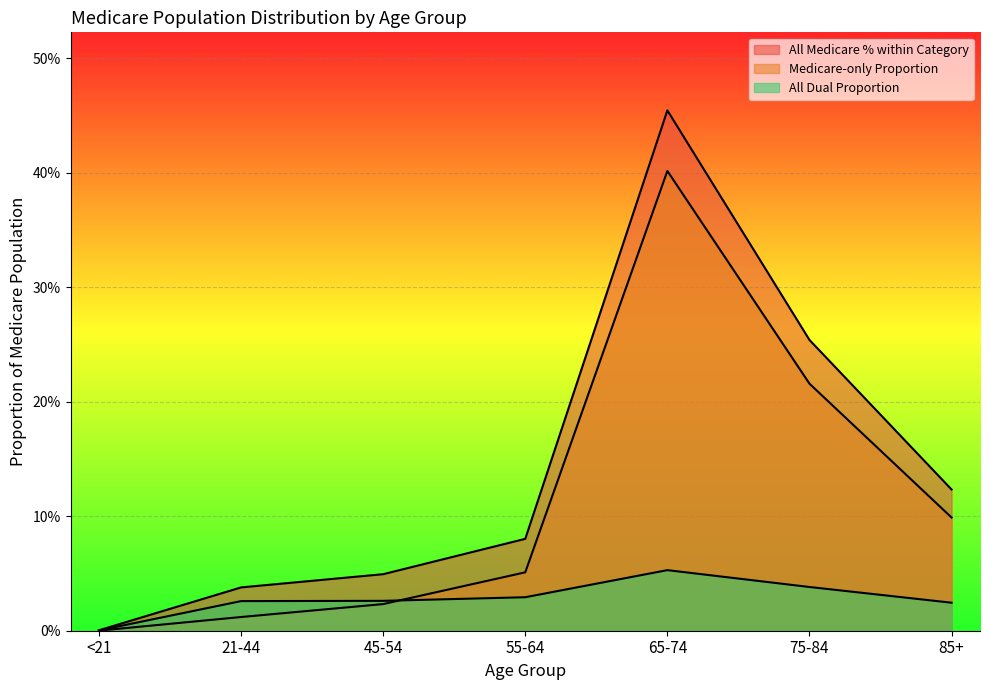

Reading right to left, what are all the values shown in this chart?

All Medicare % within Category: 0.1	0.3	0.5	0.1	0.0	0.0	0.0
Medicare-only Proportion: 0.1	0.2	0.4	0.1	0.0	0.0	0.0
All Dual Proportion: 0.0	0.0	0.1	0.0	0.0	0.0	0.0